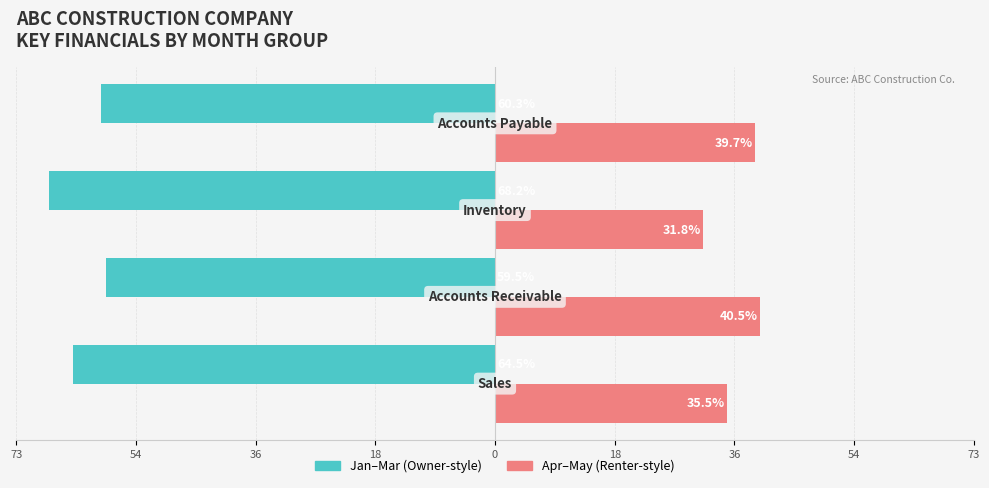

Reading left to right, list all the values displayed in this chart.

Jan-Mar (avg): -64.5	-59.5	-68.2	-60.3
Apr-May (avg): 35.5	40.5	31.8	39.7